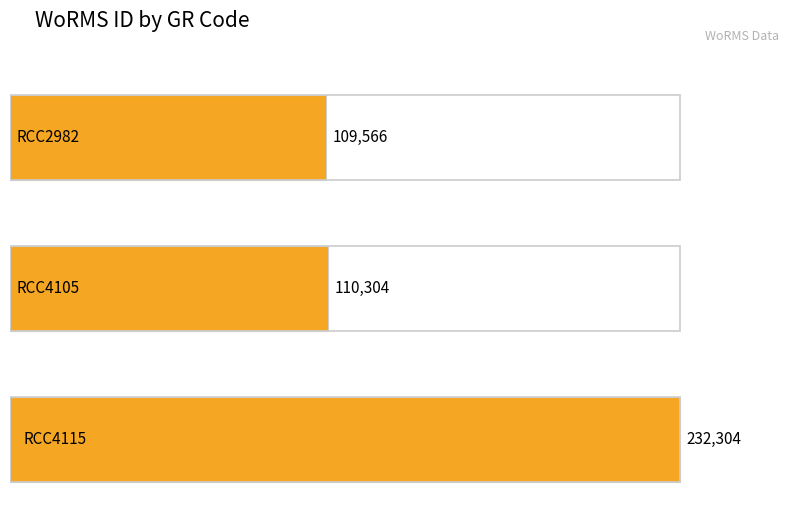

How many bars are there in total?

3